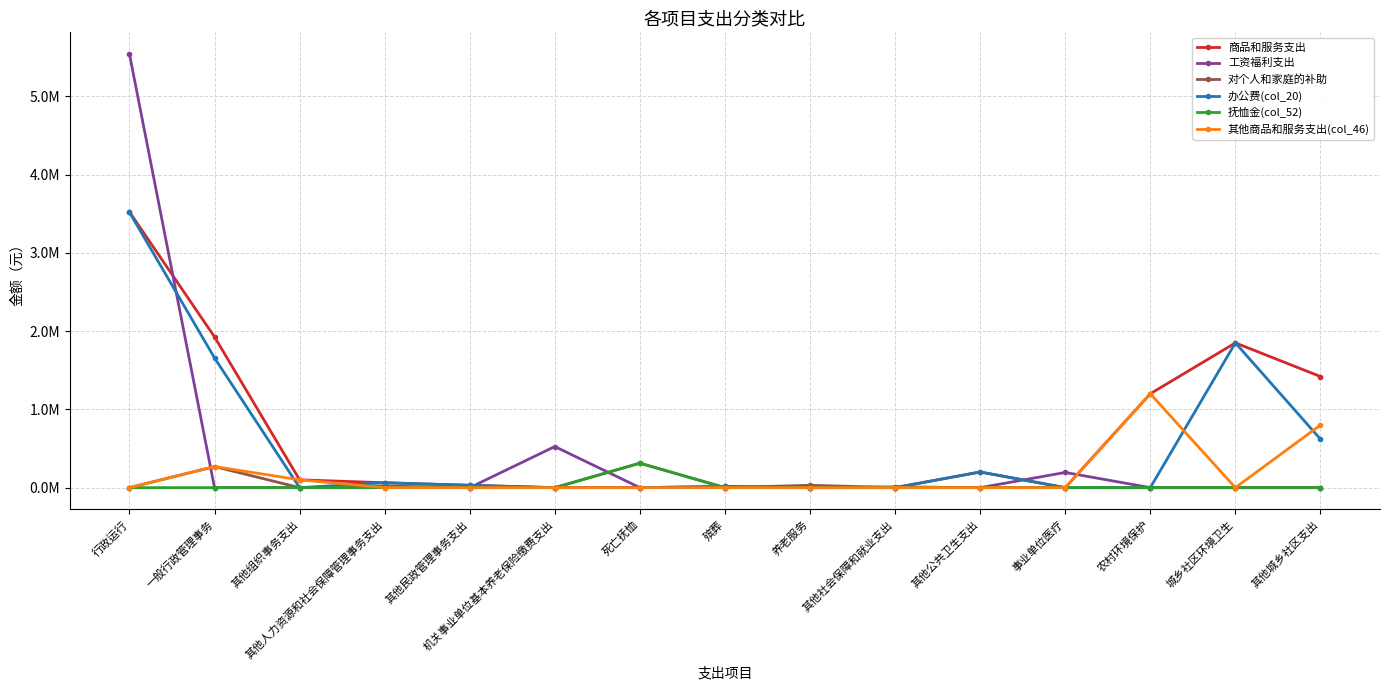

What is the highest value of the 其他商品和服务支出(col_46) series?

1200000.0